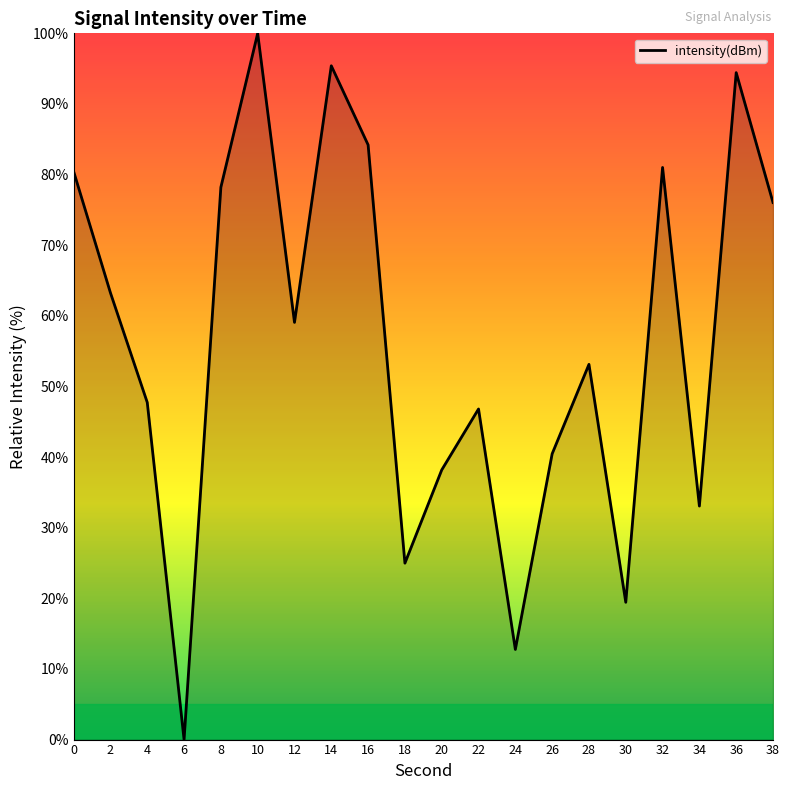

What is the difference between the values at 38 and 8?

2.2